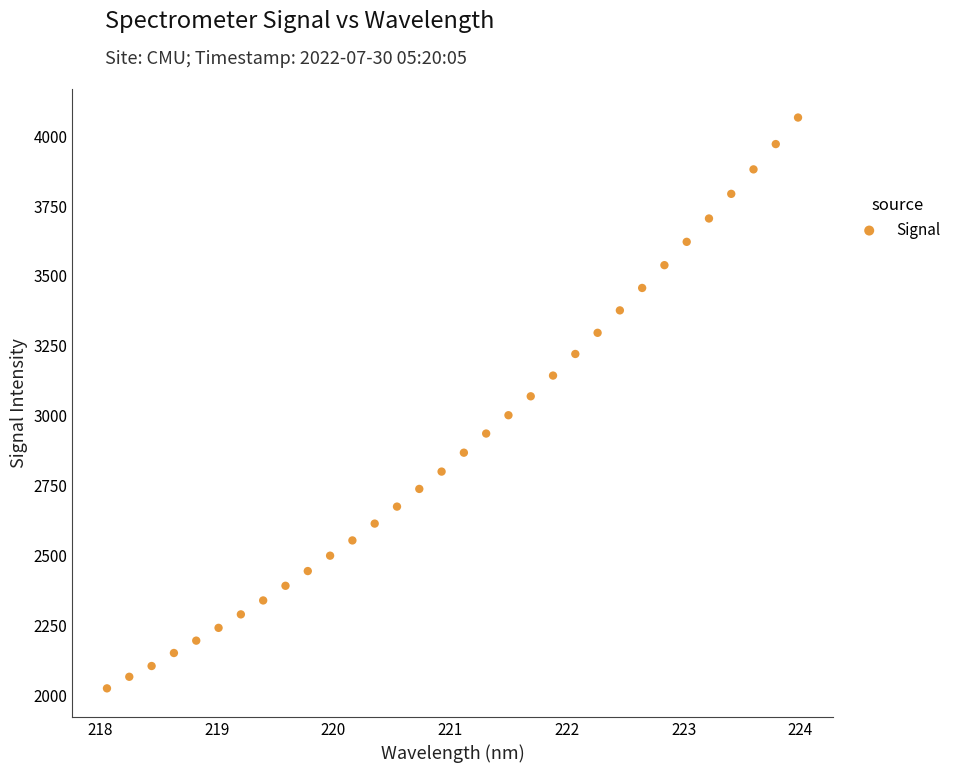

What is the range of Y values (max minus min)?

2042.3